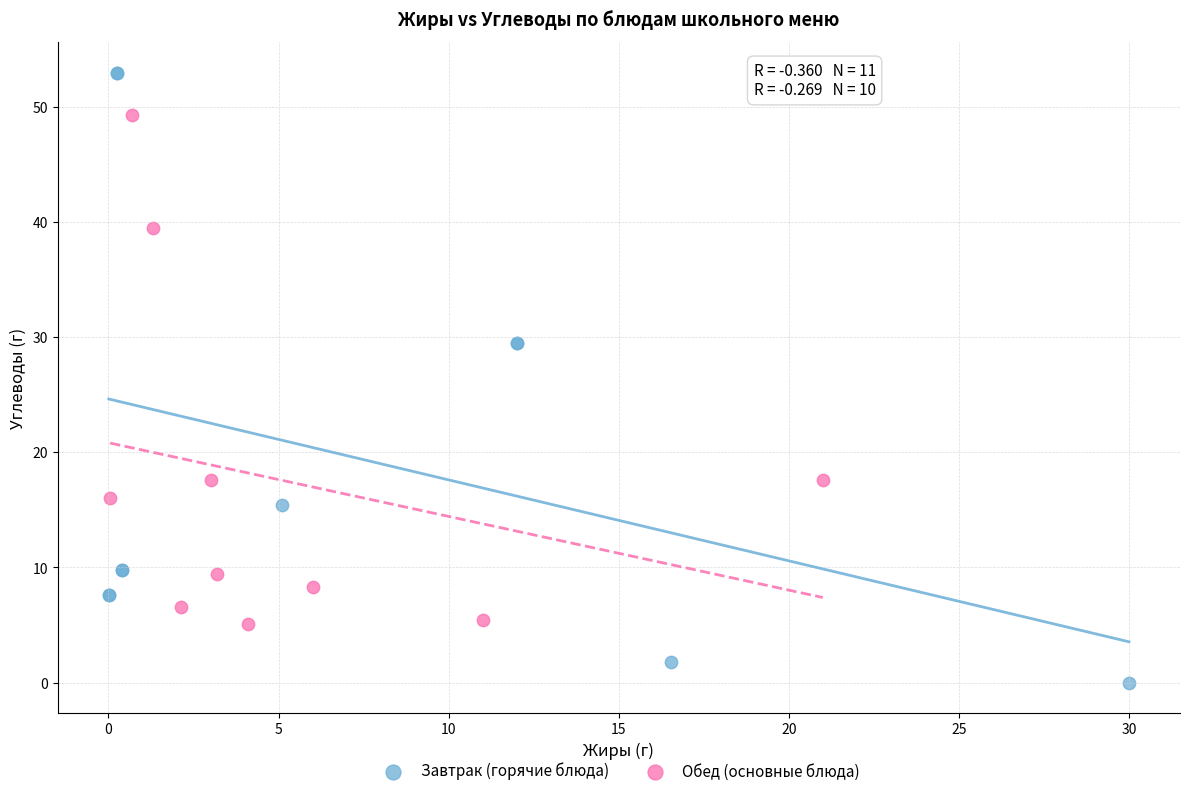

Which series contains the highest Y value?

Завтрак (горячие блюда)